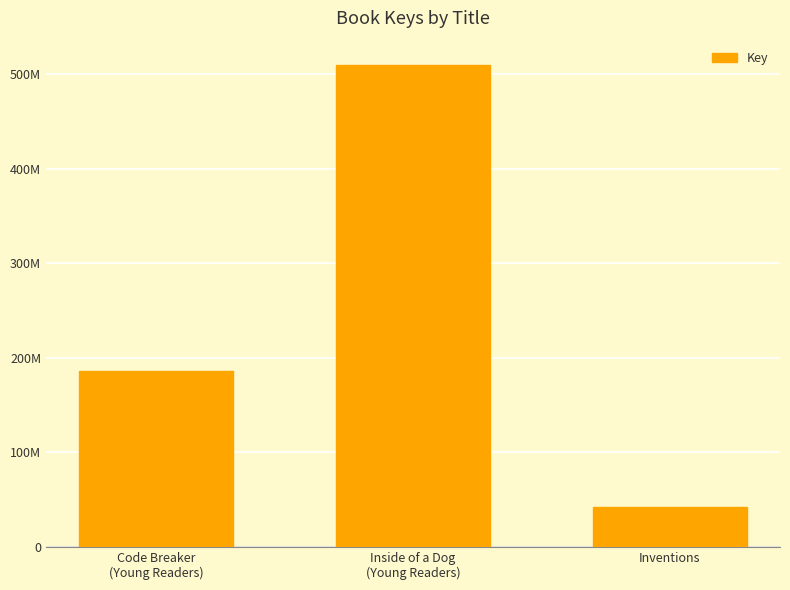

Reading left to right, extract all data points from this chart.

Code Breaker
(Young Readers)=186139754	Inside of a Dog
(Young Readers)=510117673	Inventions=42535609